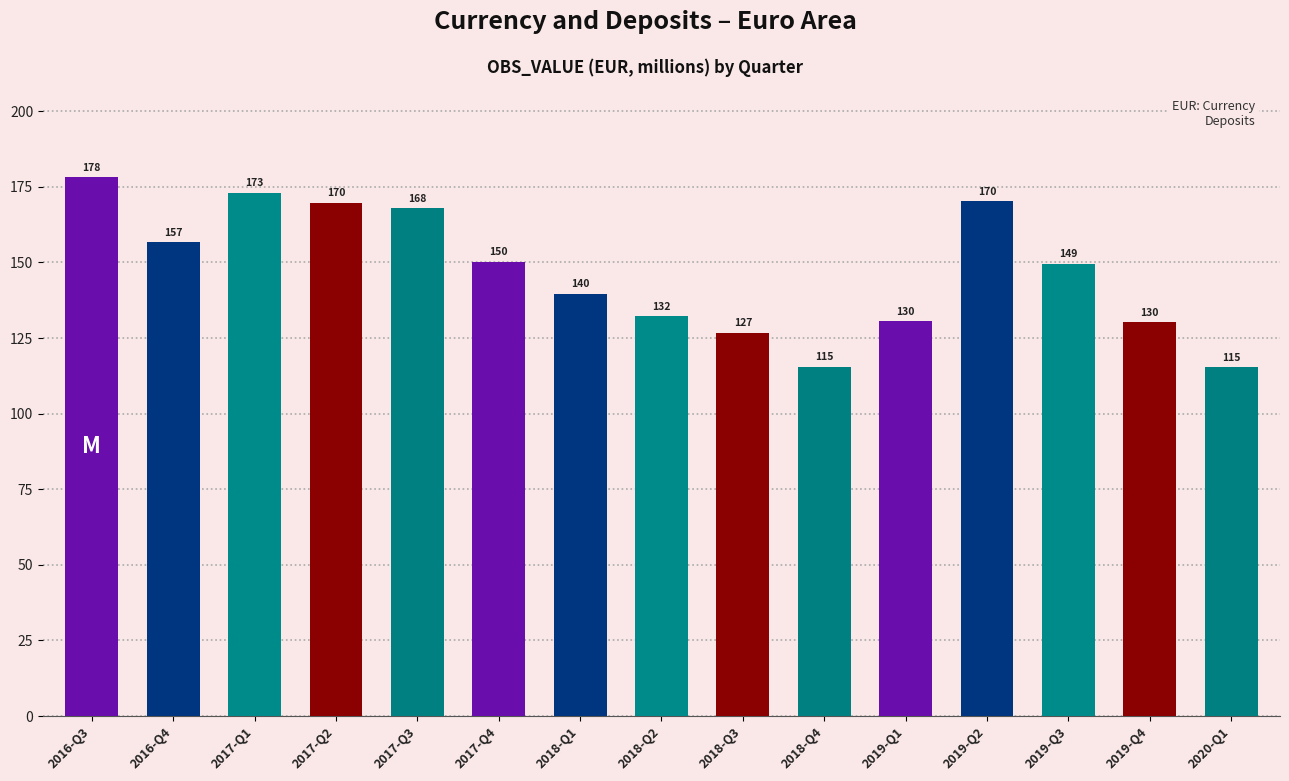

What is the ratio of the value at 2019-Q4 to the value at 2020-Q1?

1.1